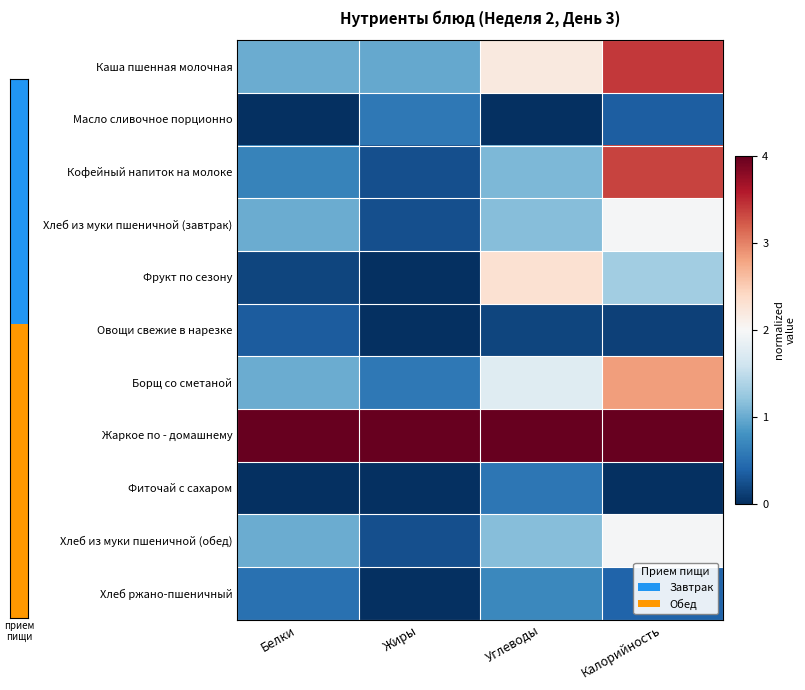

Between Жиры and Калорийность, which series saw the biggest shift?

Кофейный напиток на молоке